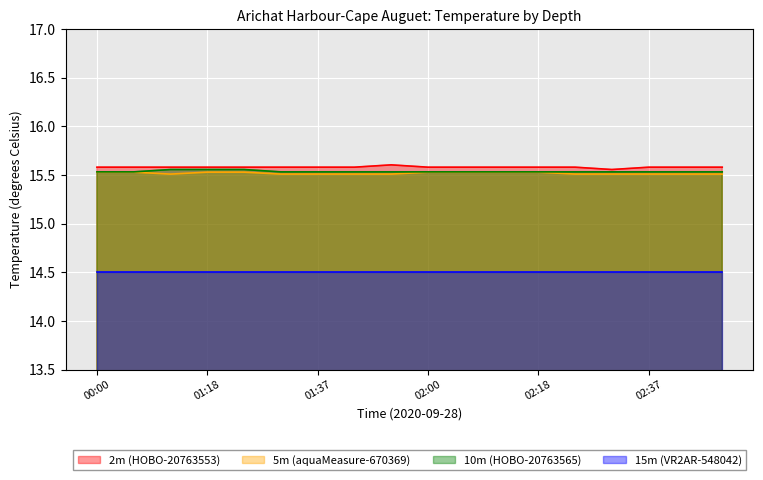

True or false: 5m (aquaMeasure-670369) has a value of 22.1 at 02:03.

False